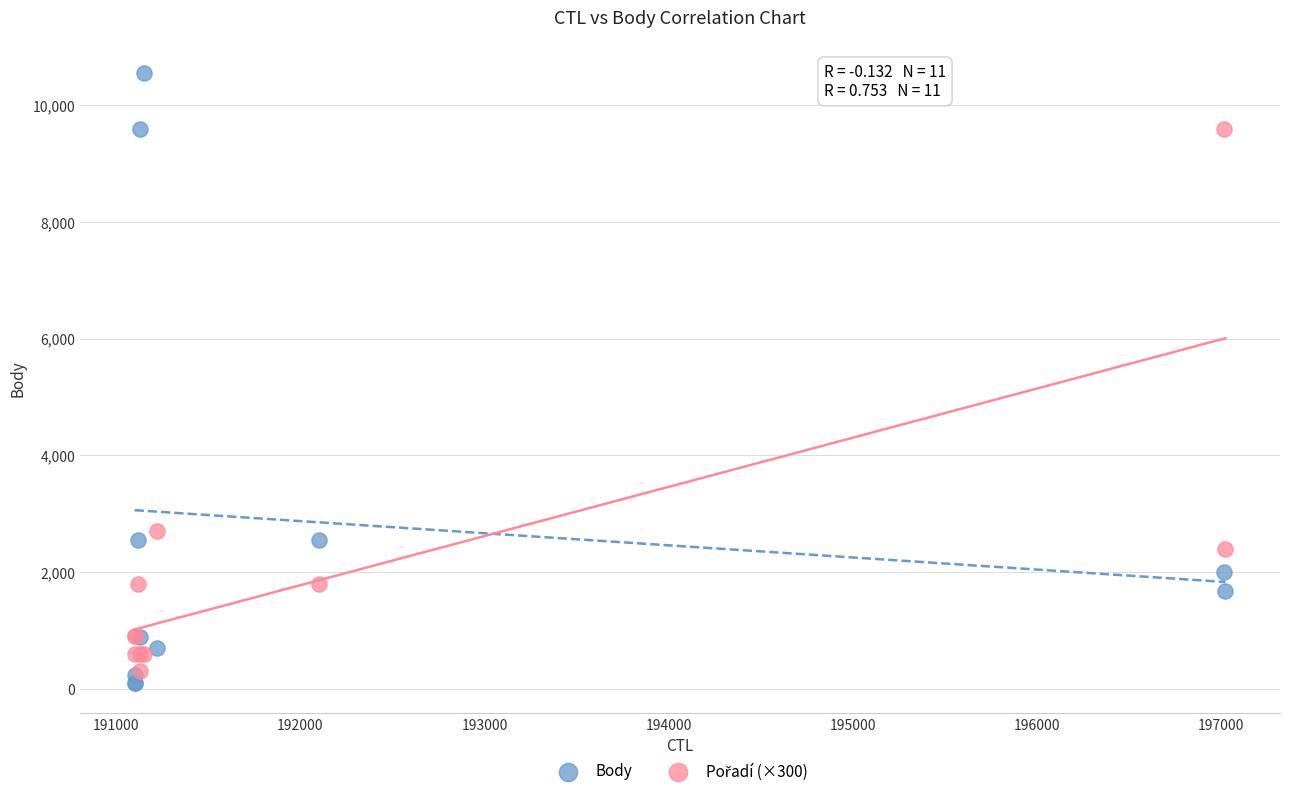

Across all series, what Y value is closest to 5325?

2700